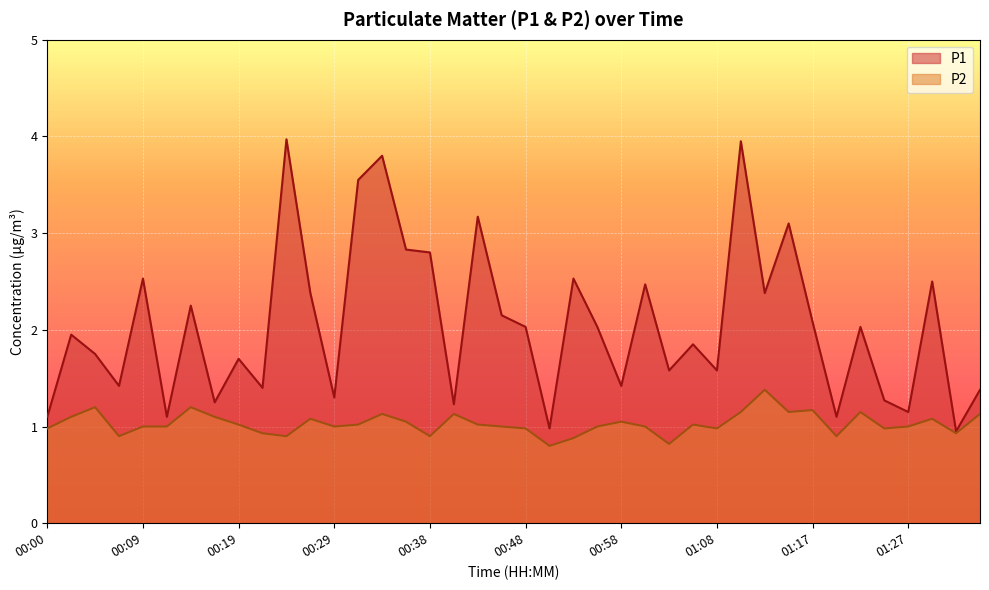

At 00:00, list the series in order from largest to smallest.

P1, P2